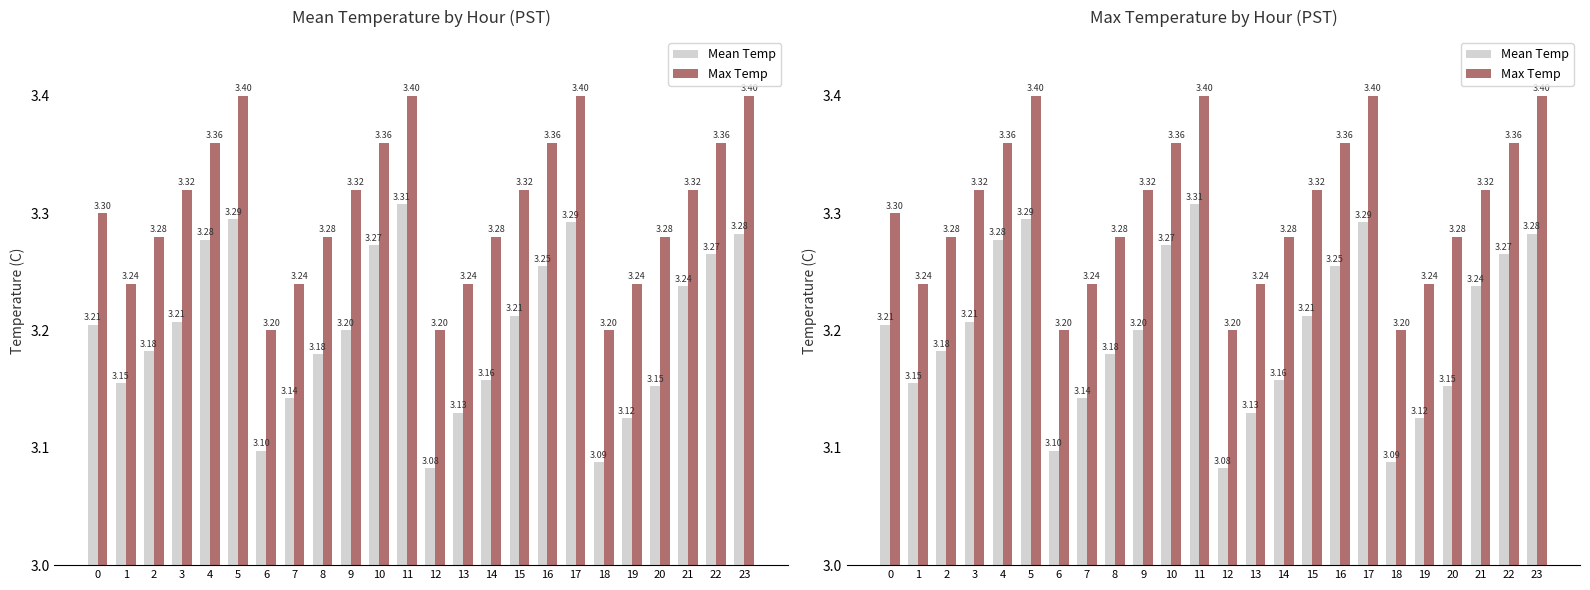

What value does the Max Temp series have at 8?

3.3